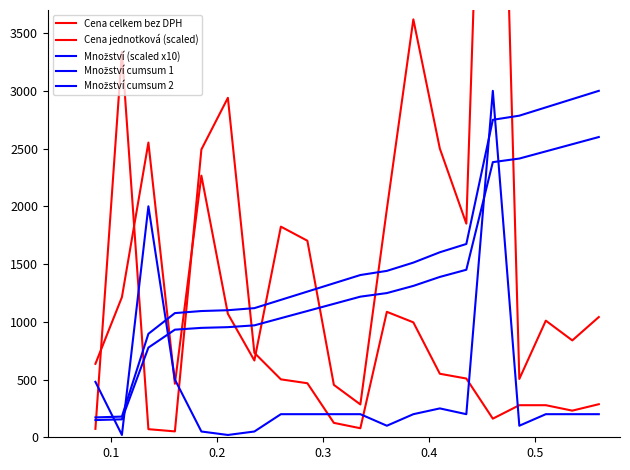

Reading right to left, extract all data points from this chart.

Cena celkem bez DPH: 1041.2	838.8	1010.0	505.0	8793.0	1850.0	2500.0	3619.0	1975.2	284.4	453.8	1702.0	1824.0	665.0	1068.9	2265.5	463.5	2552.0	1213.2	636.0
Cena jednotková (scaled): 286.3	230.7	277.8	277.8	161.2	508.8	550.0	995.2	1086.4	78.2	124.8	468.0	501.6	731.5	2939.5	2492.1	51.0	70.2	3336.4	72.9
Množství (scaled x10): 200.0	200.0	200.0	100.0	3000.0	200.0	250.0	200.0	100.0	200.0	200.0	200.0	200.0	50.0	20.0	50.0	500.0	2000.0	20.0	480.0
Množství cumsum 1: 3000.0	2928.3	2856.6	2784.9	2749.1	1673.8	1602.2	1512.5	1440.9	1405.0	1333.3	1261.6	1190.0	1118.3	1100.4	1093.2	1075.3	896.1	179.2	172.0
Množství cumsum 2: 2600.0	2537.9	2475.7	2413.6	2382.6	1450.7	1388.5	1310.9	1248.7	1217.7	1155.6	1093.4	1031.3	969.2	953.6	947.4	931.9	776.6	155.3	149.1